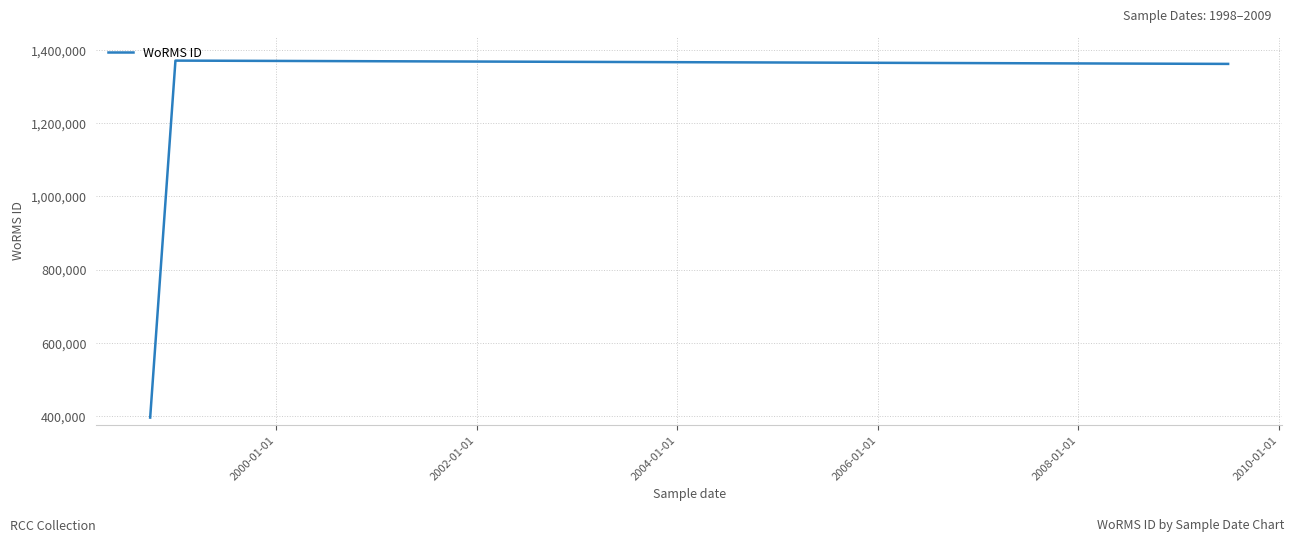

What is the minimum value shown in the chart?

396262